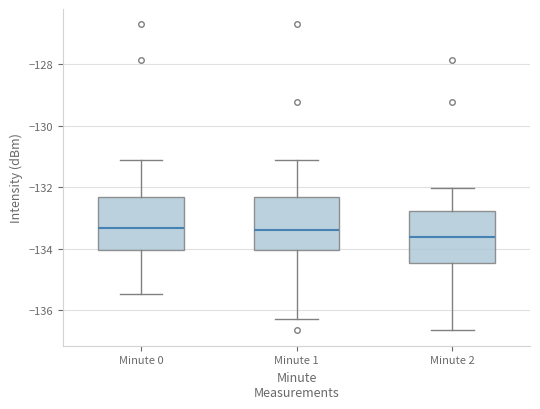

Where does the lower whisker of the box for Minute 1 end on the y-axis? The values are not printed on the chart, so give them approximately, as read against the axis.

-136.4